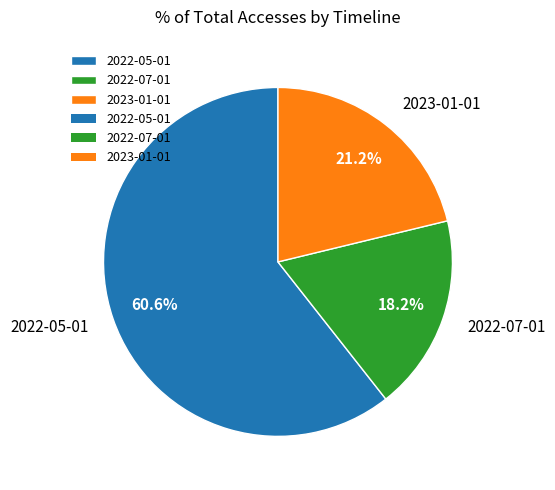

To the nearest percent, what portion does 2022-07-01 represent?

18%